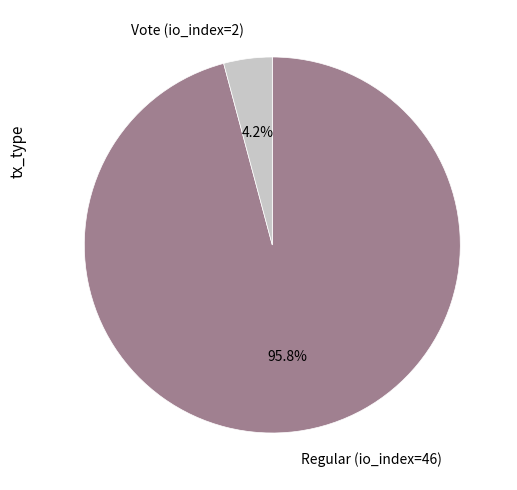

How much of the chart is everything except Vote (io_index=2)?

95.8%